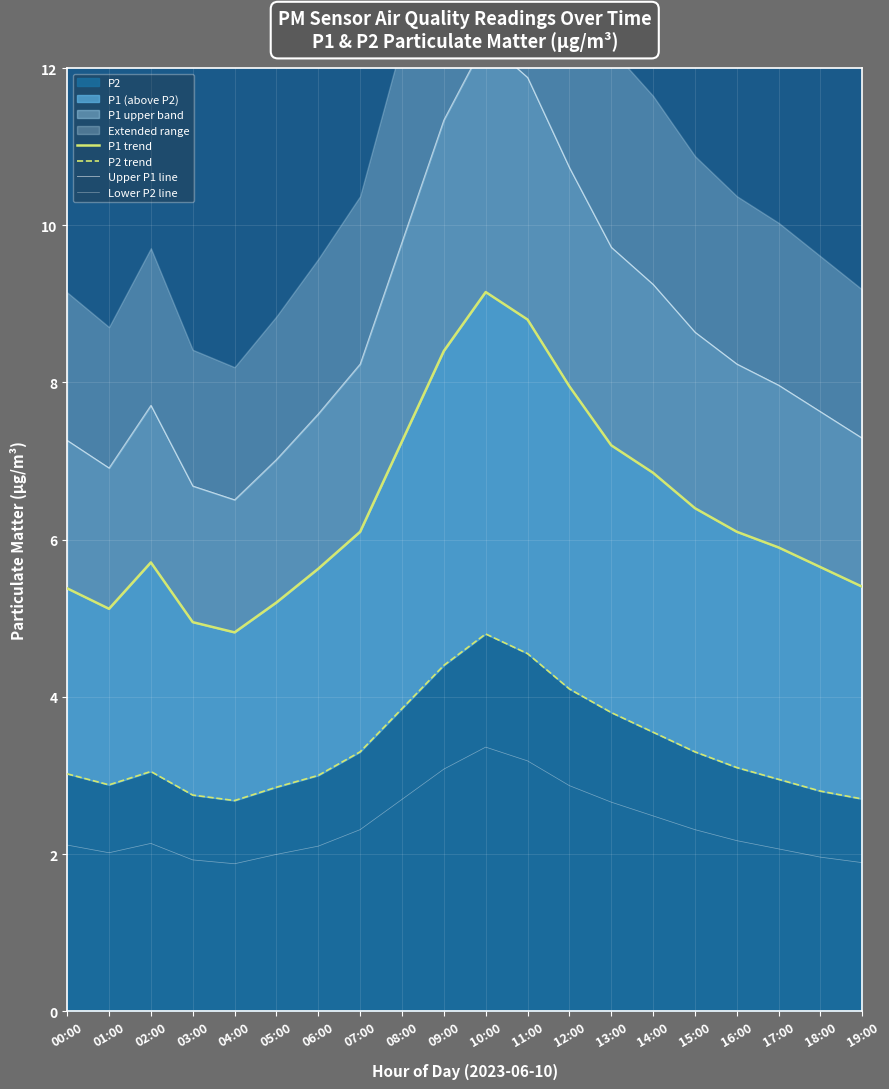

At which label does P1 trend first exceed 6?

07:00